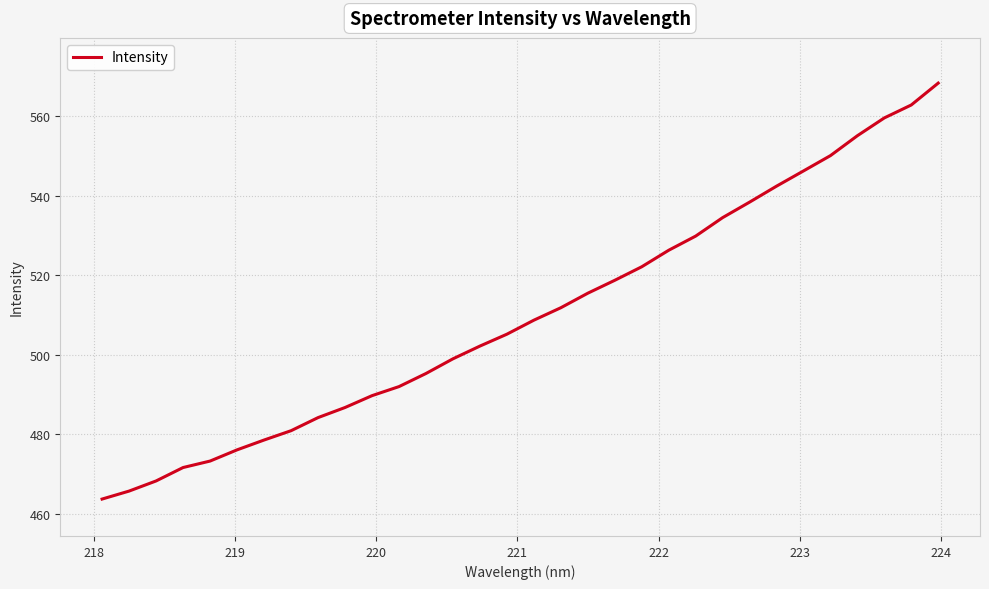

What is the difference between the maximum and minimum values?

104.5